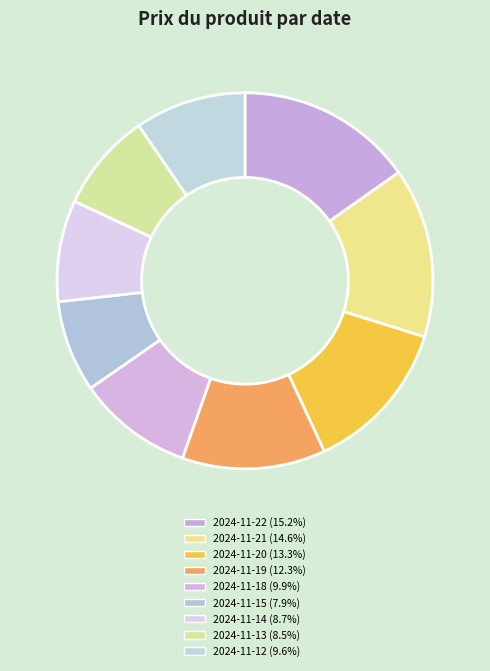

To the nearest percent, what percentage of the pie is 2024-11-19?

12%